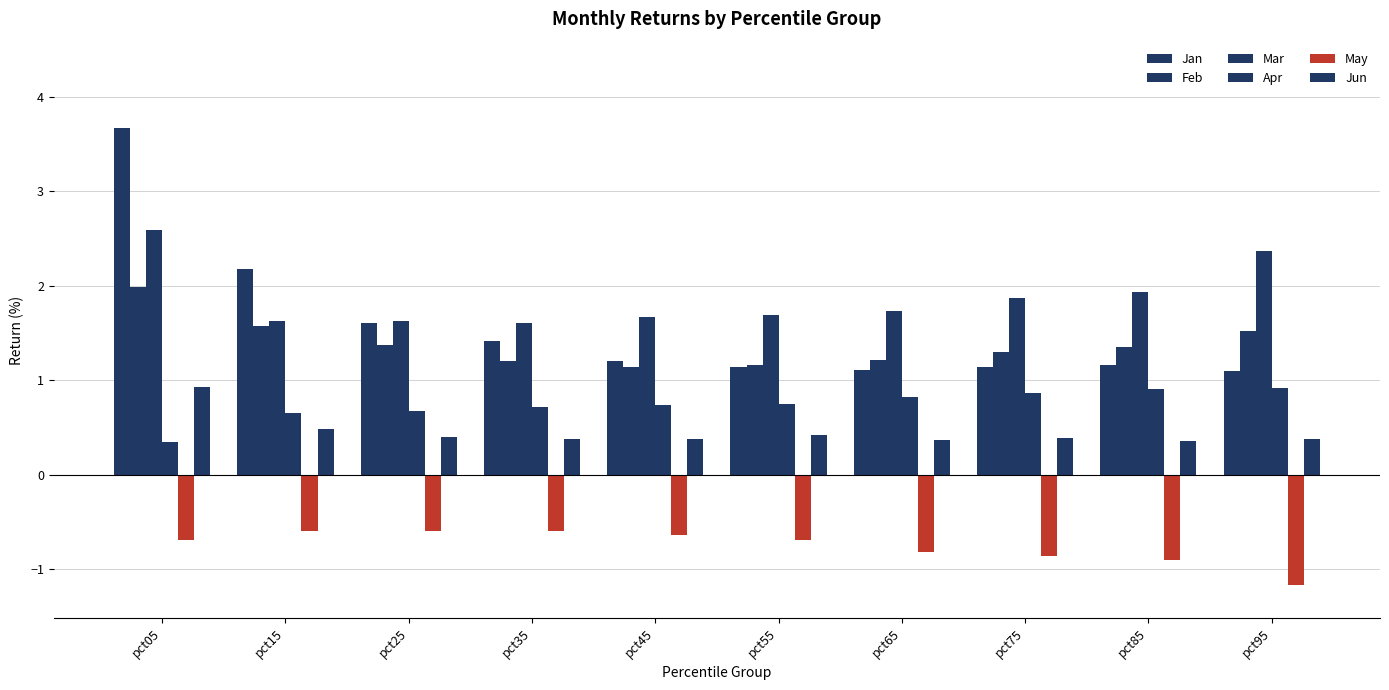

At which label does Mar reach its minimum?

pct35